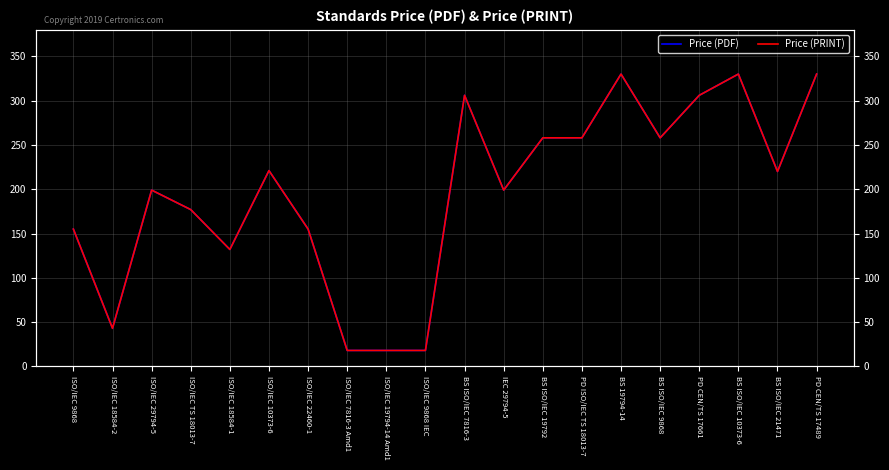

What is the label of the 3rd point from the right?

BS ISO/IEC 10373-6